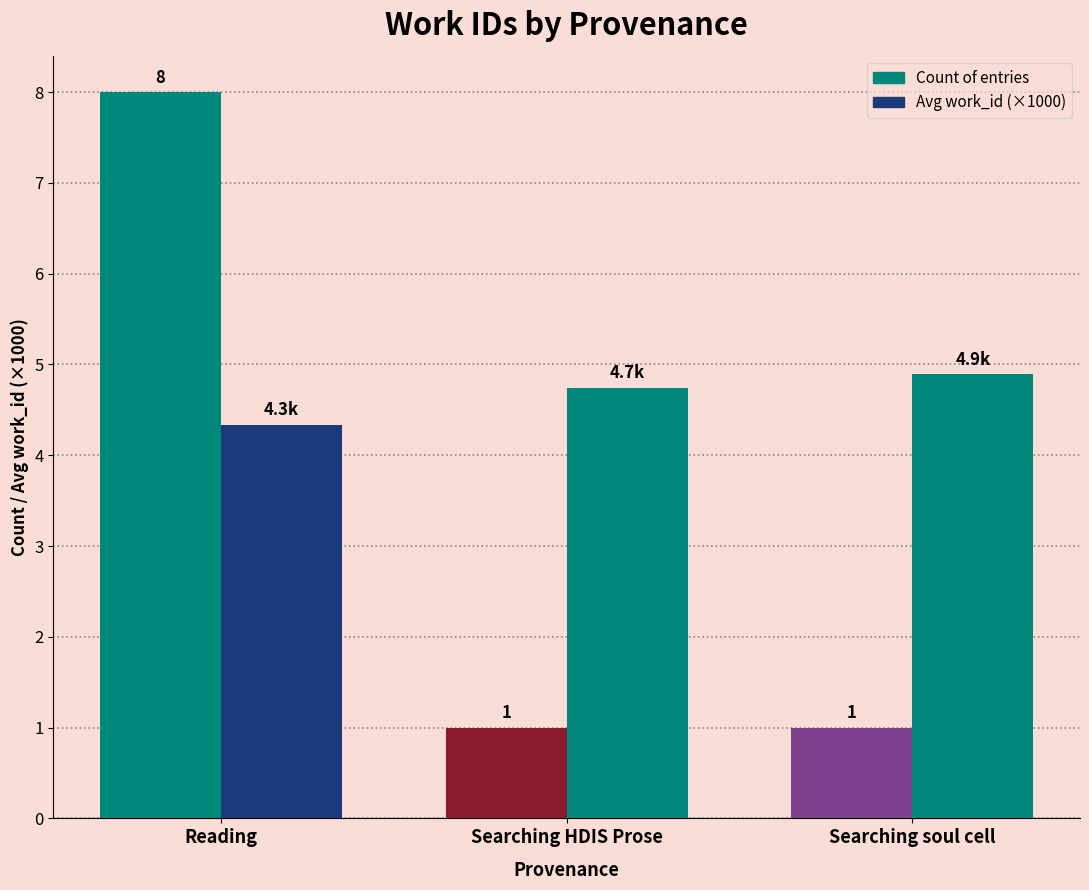

At which category is the sum across all series the highest?

Reading